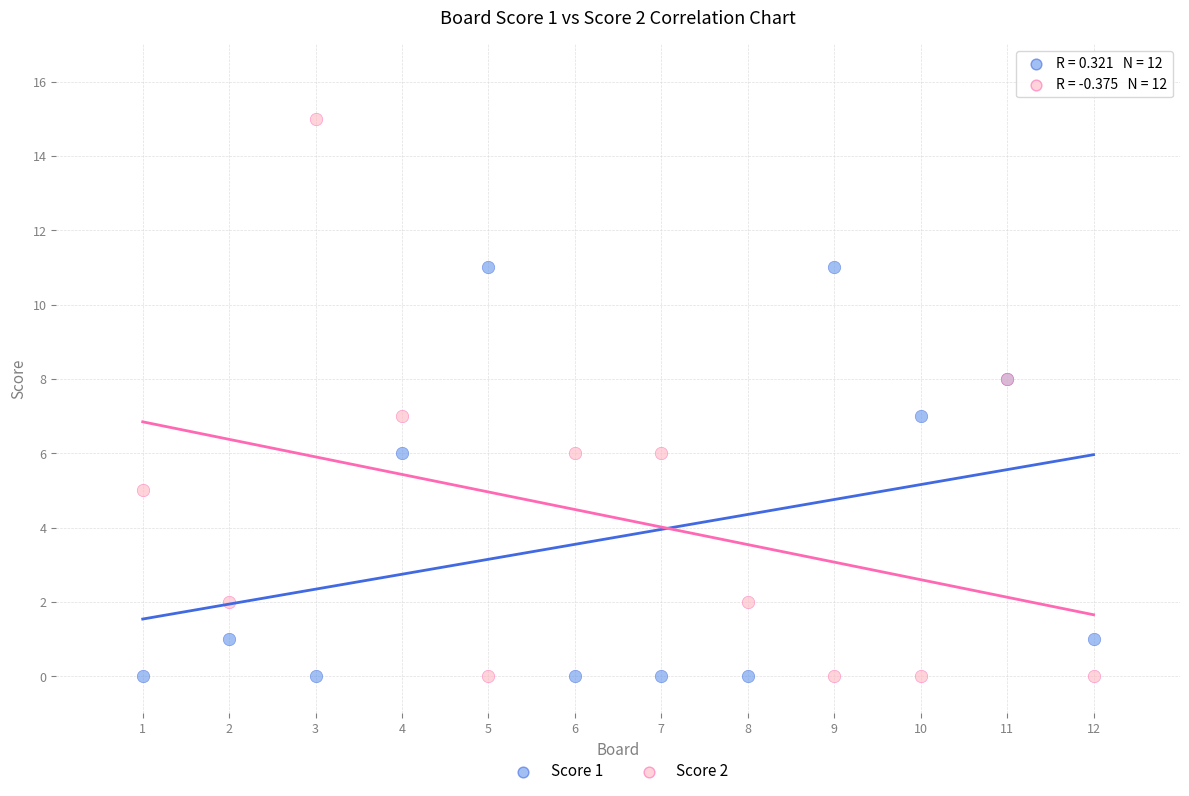

Which series has the widest spread of Y values?

Score 2